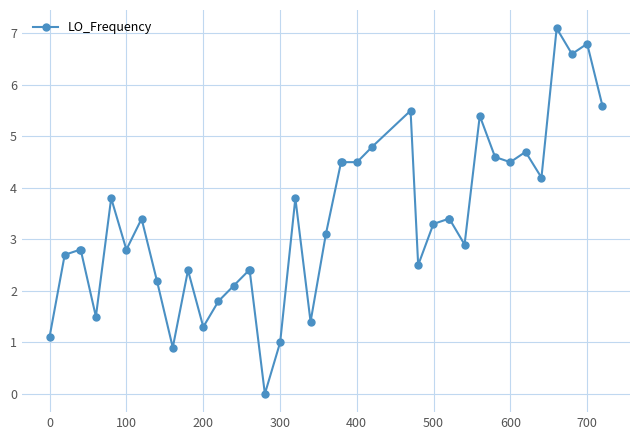

What is the greatest value displayed?

7.1